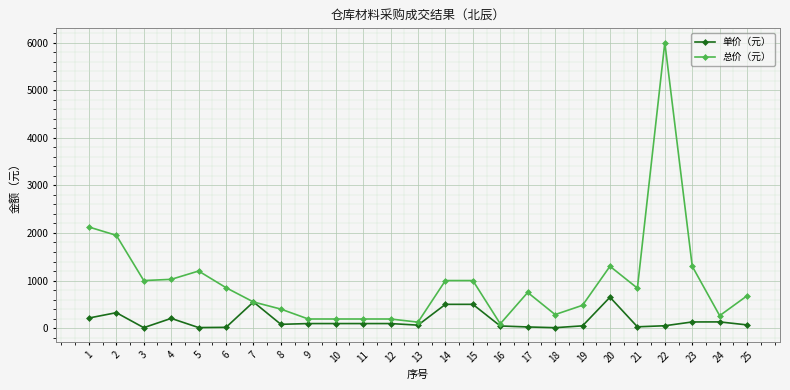

What are all the series names shown in the legend?

单价（元）, 总价（元）